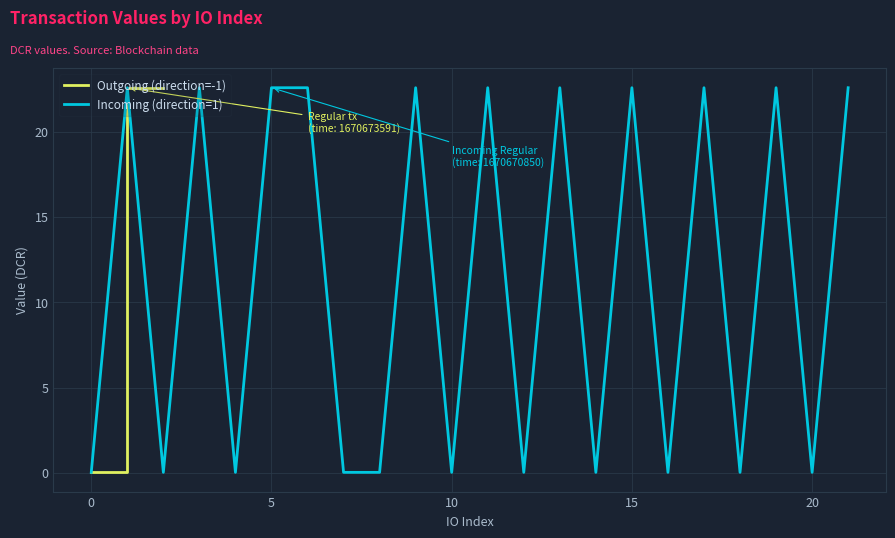

How many data points in Incoming (direction=1) are less than 22?

11